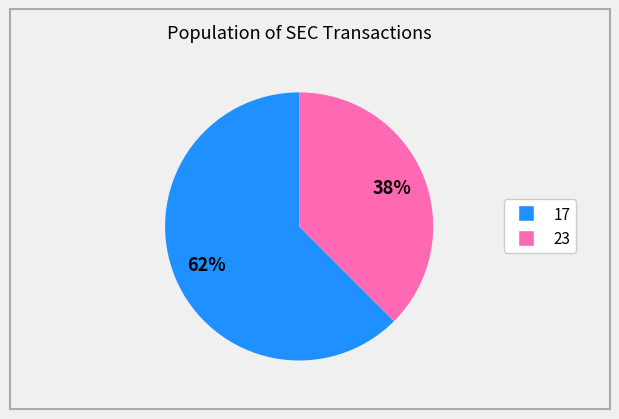

To the nearest percent, what portion does 23 represent?

38%